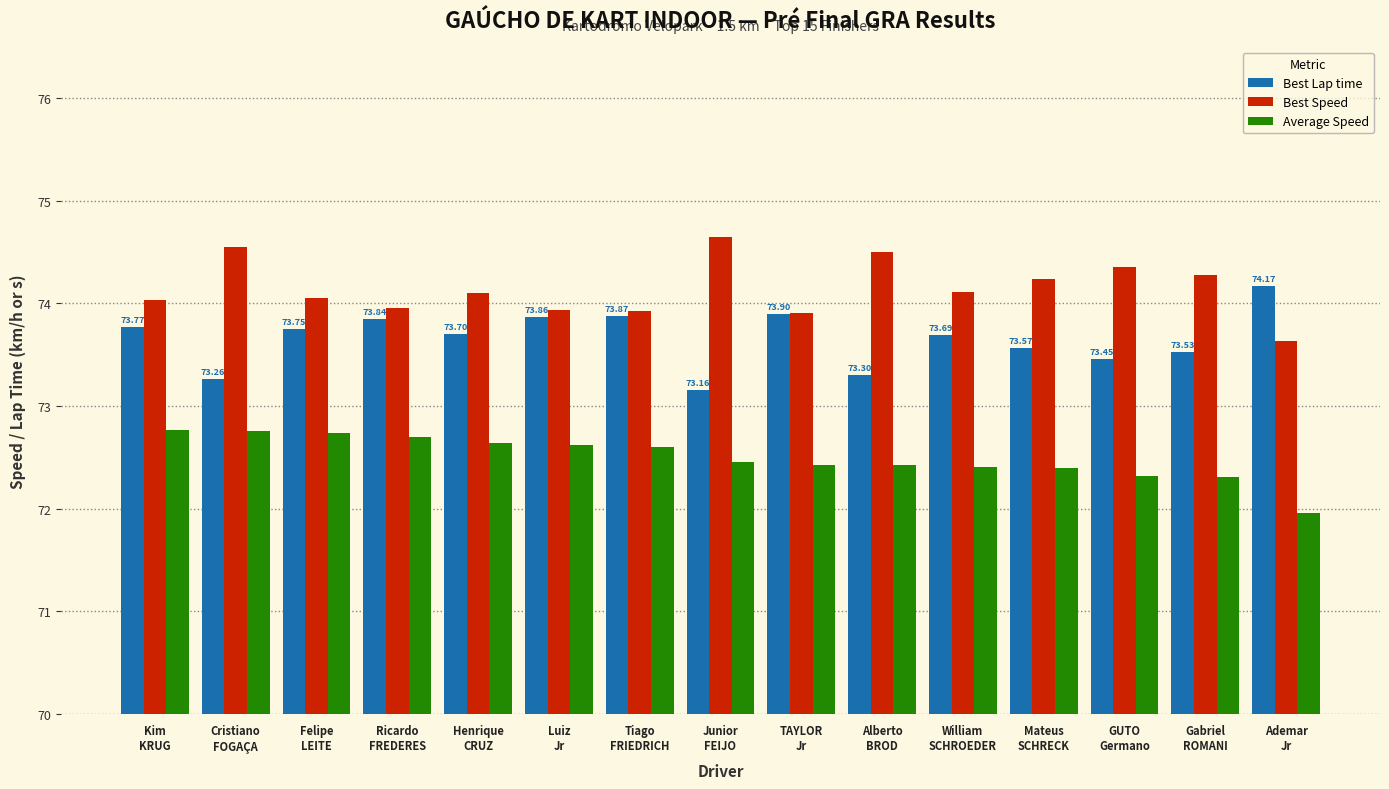

Which series has the largest total across all categories?

Best Speed